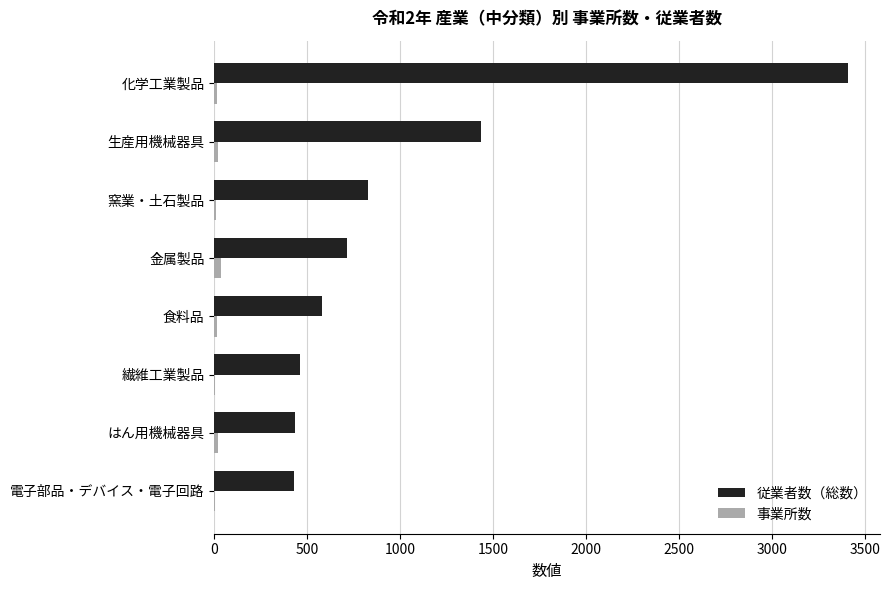

Which series has the largest total across all categories?

従業者数（総数）